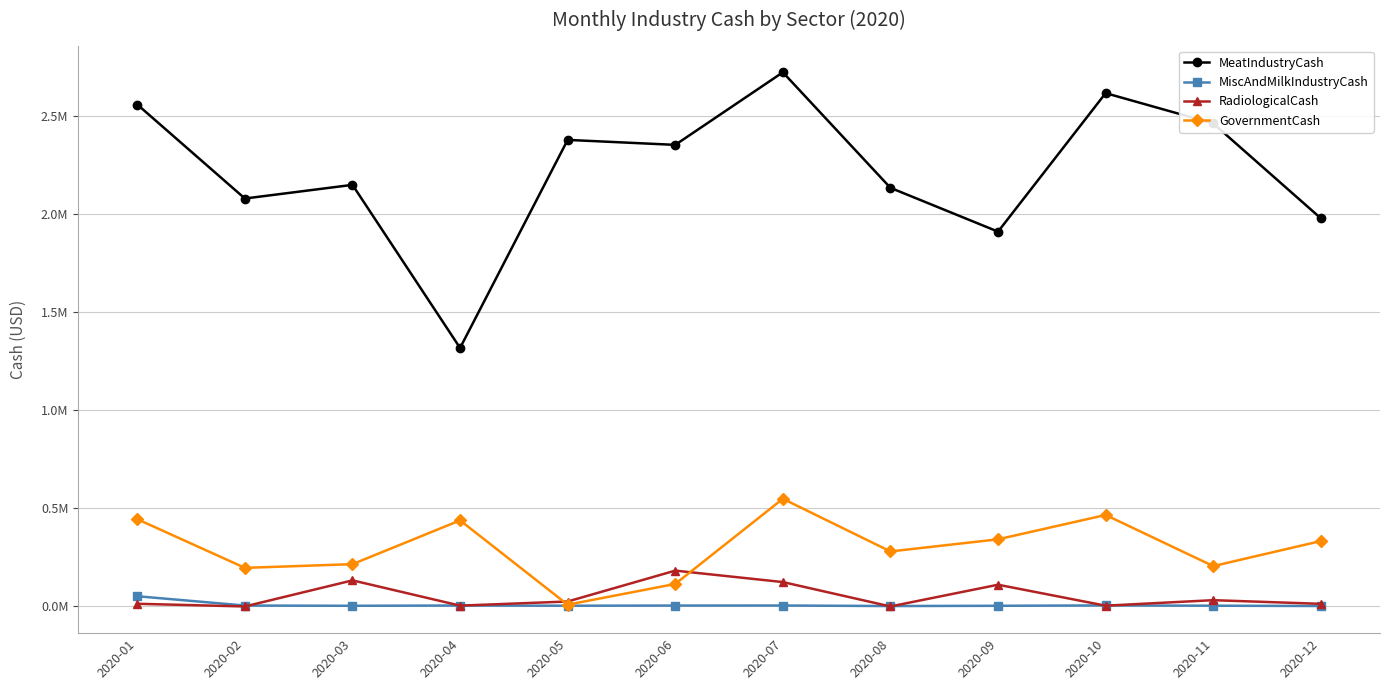

Rank the series by their maximum value, from highest to lowest.

MeatIndustryCash, GovernmentCash, RadiologicalCash, MiscAndMilkIndustryCash